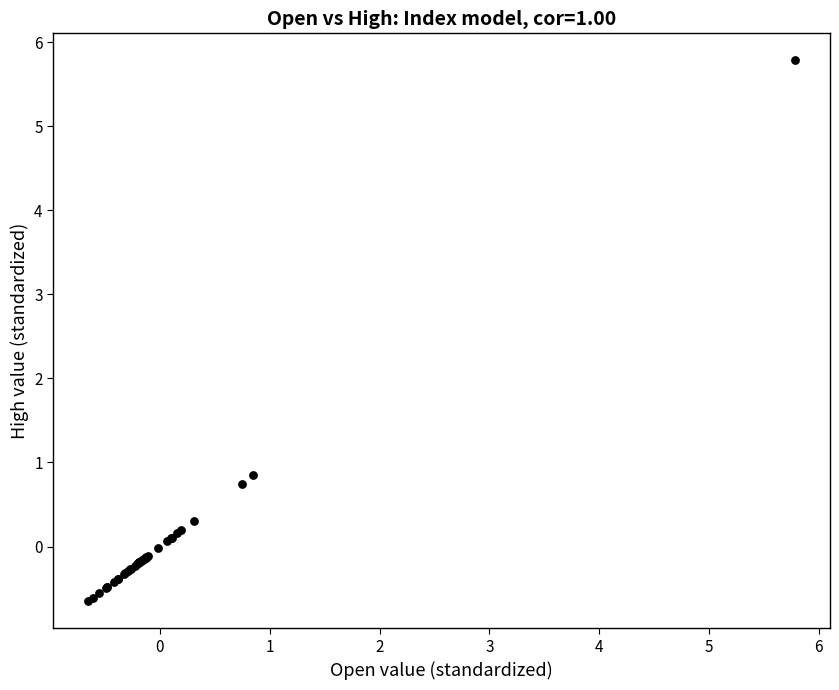

What Y value in the scatter plot is closest to 2?

0.8